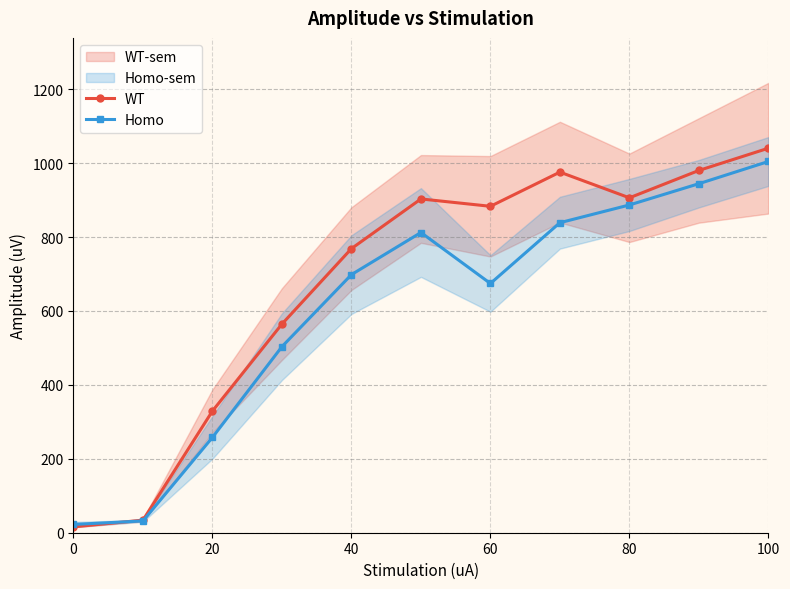

True or false: Homo has more than 1 points higher than both neighbors.

False